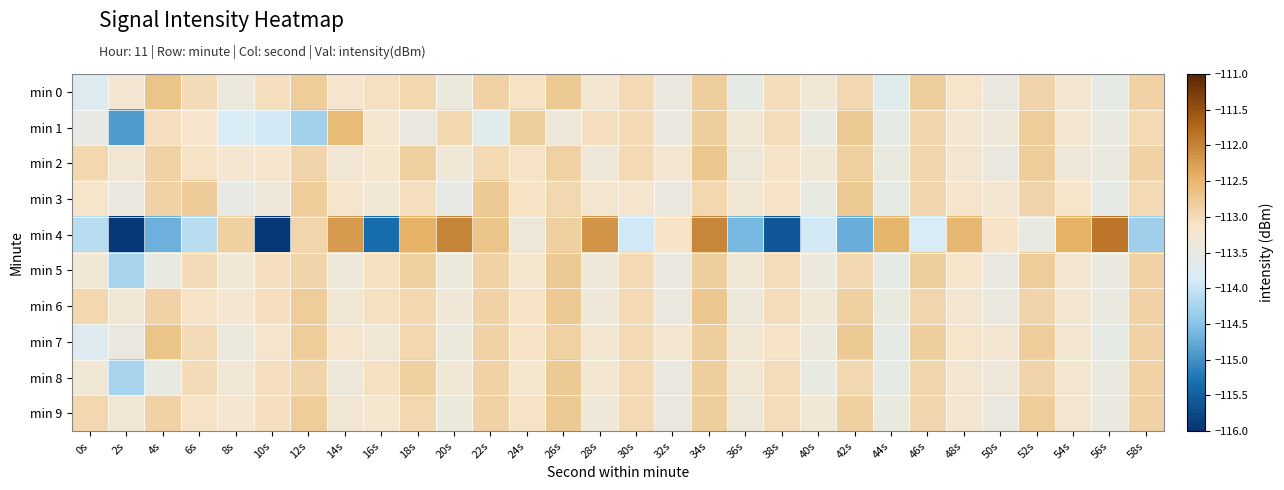

What is the total value across all series at 8s?

-1133.3